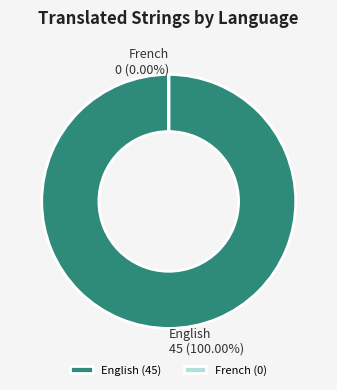

True or false: English accounts for 100% of the total.

True